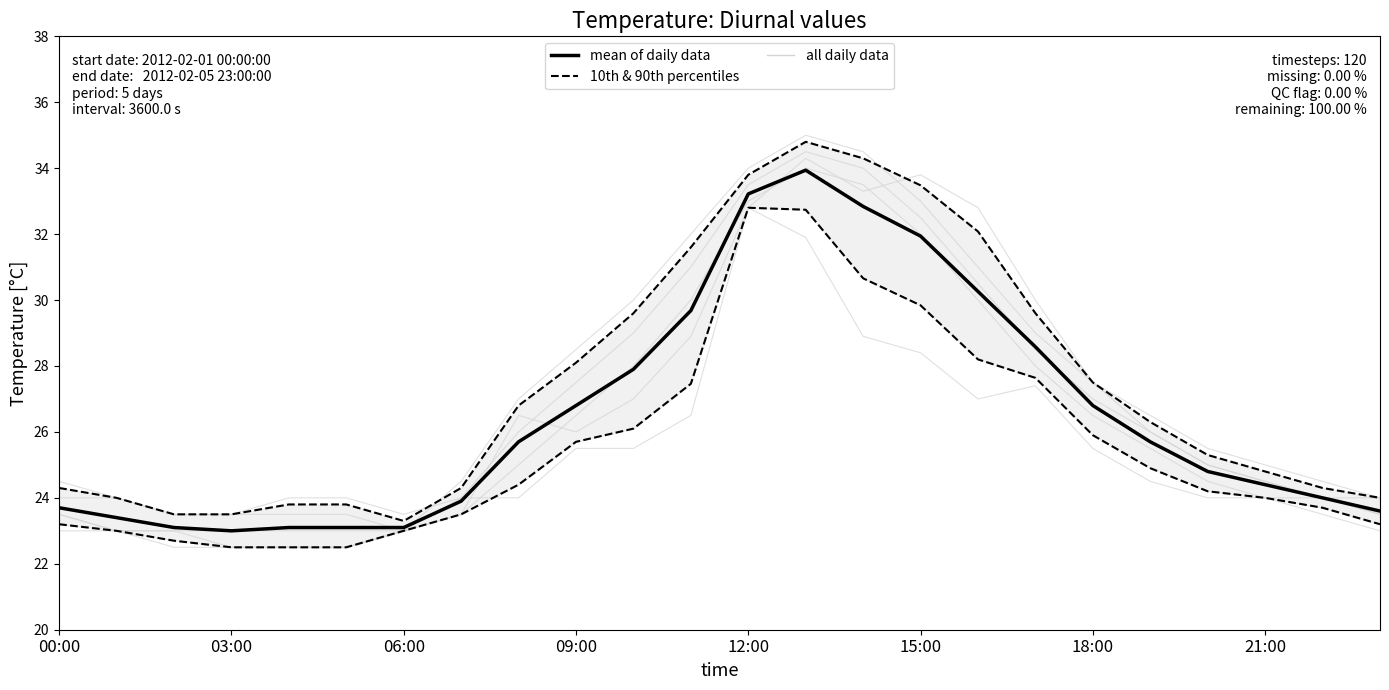

How many values in the 10th & 90th percentiles series are below 24?

10